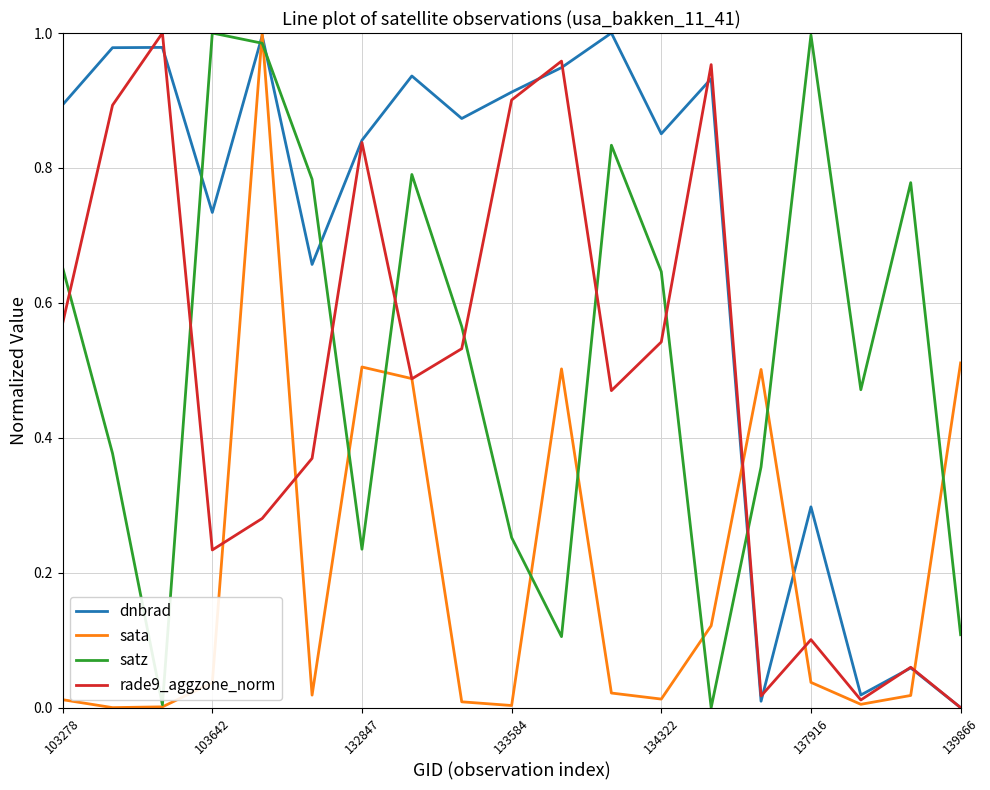

Which series has the largest total across all categories?

dnbrad